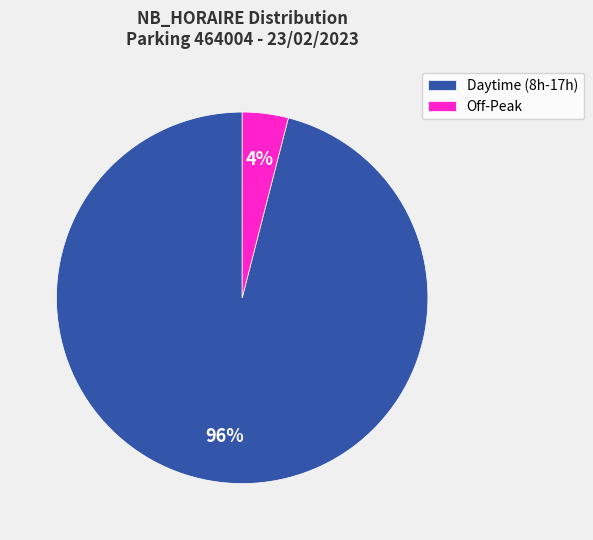

Count the number of slices in the pie.

2